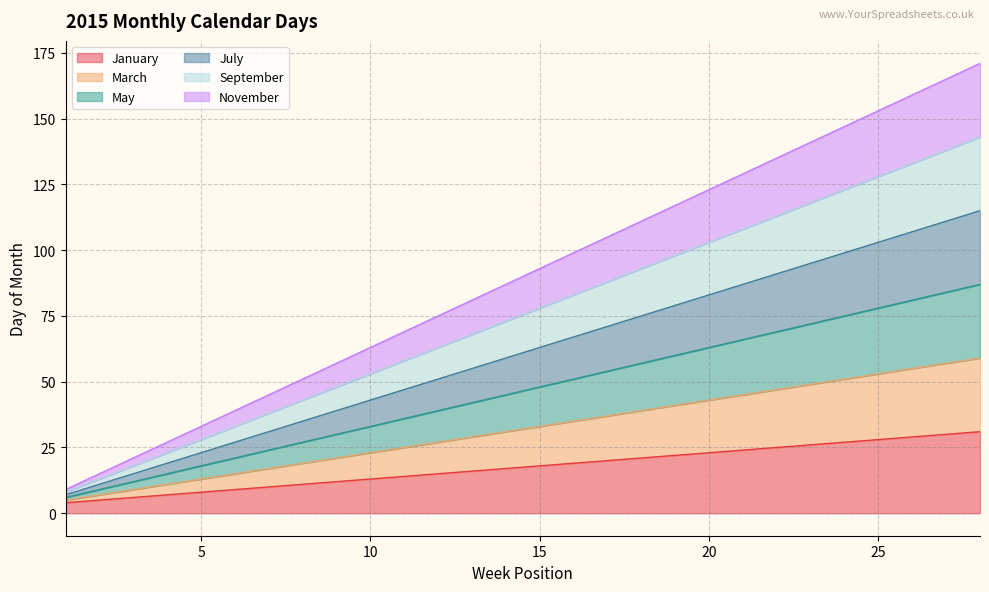

True or false: September has a value of 200 at 25.

False